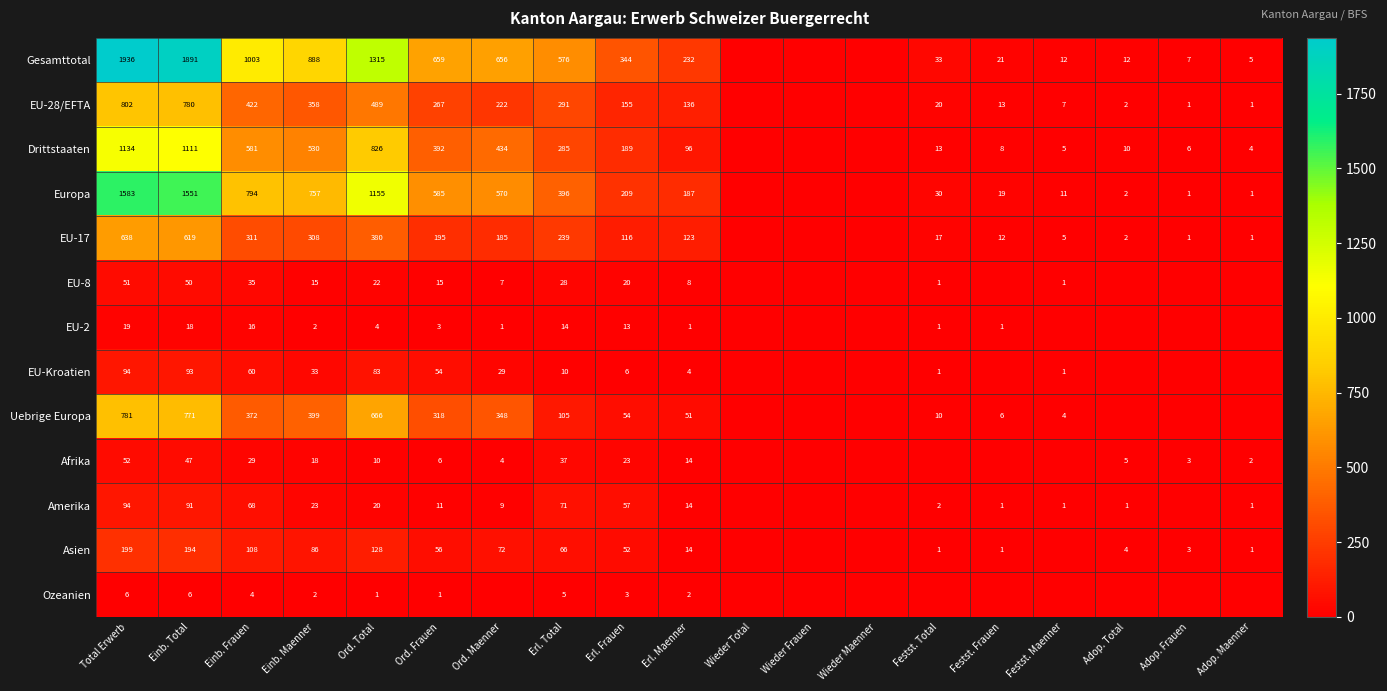

Between Adop. Total and Einb. Maenner, which is larger?

Einb. Maenner